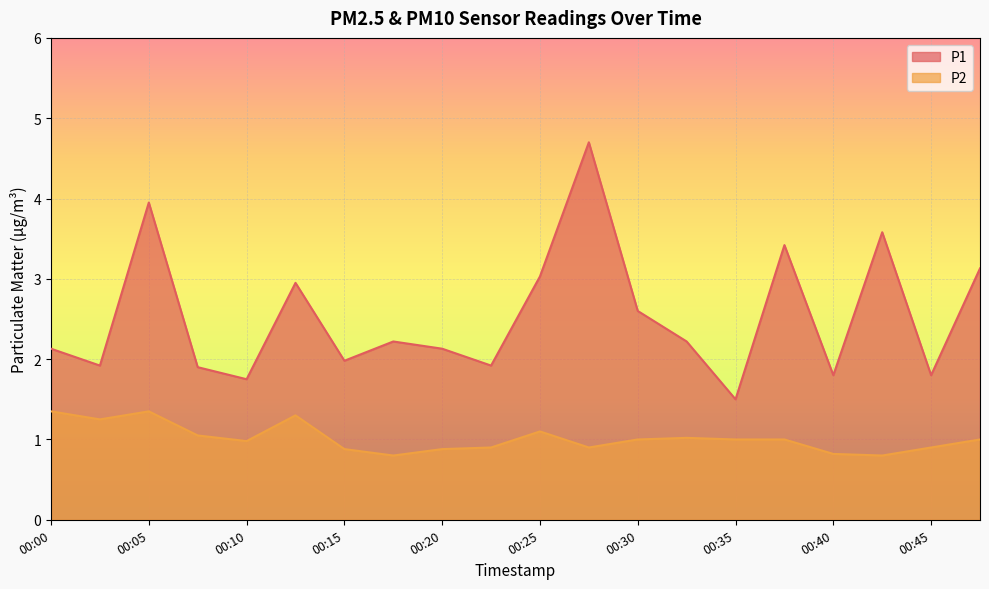

At 00:05, list the series in order from largest to smallest.

P1, P2